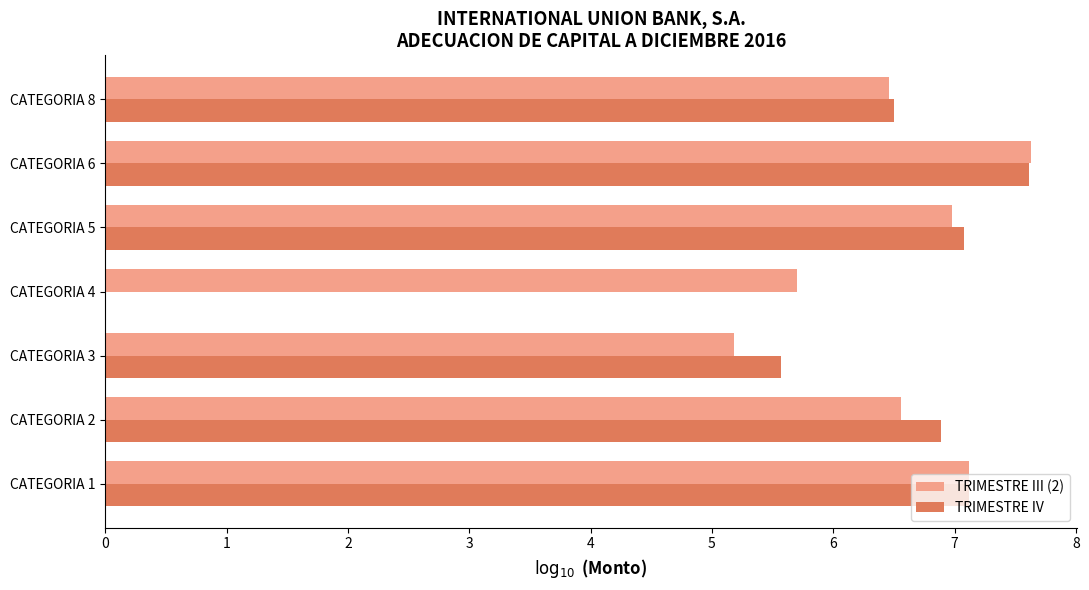

What is the sum of all TRIMESTRE III (2) values?

45.6